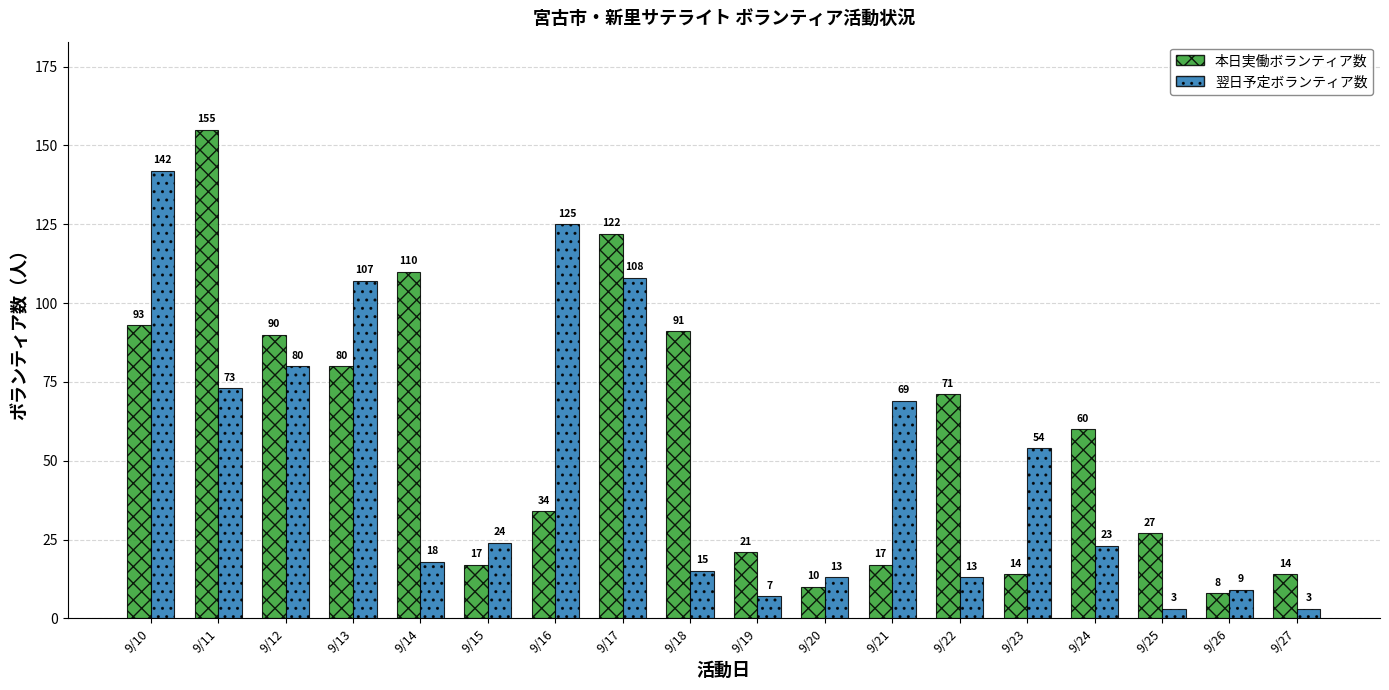

What is the value of the 本日実働ボランティア数 bar at the 12th from the left?

17